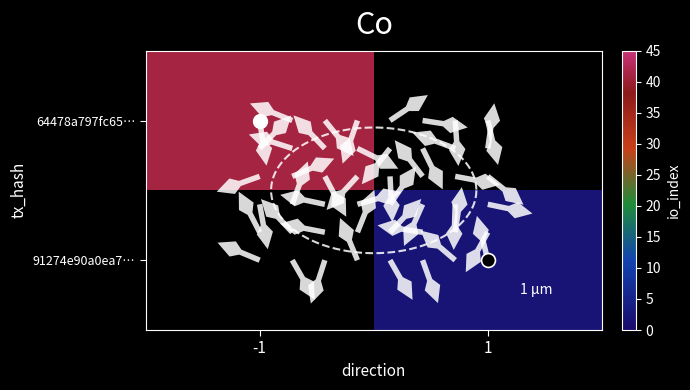

What is the highest value of the 64478a797fc65… series?

41